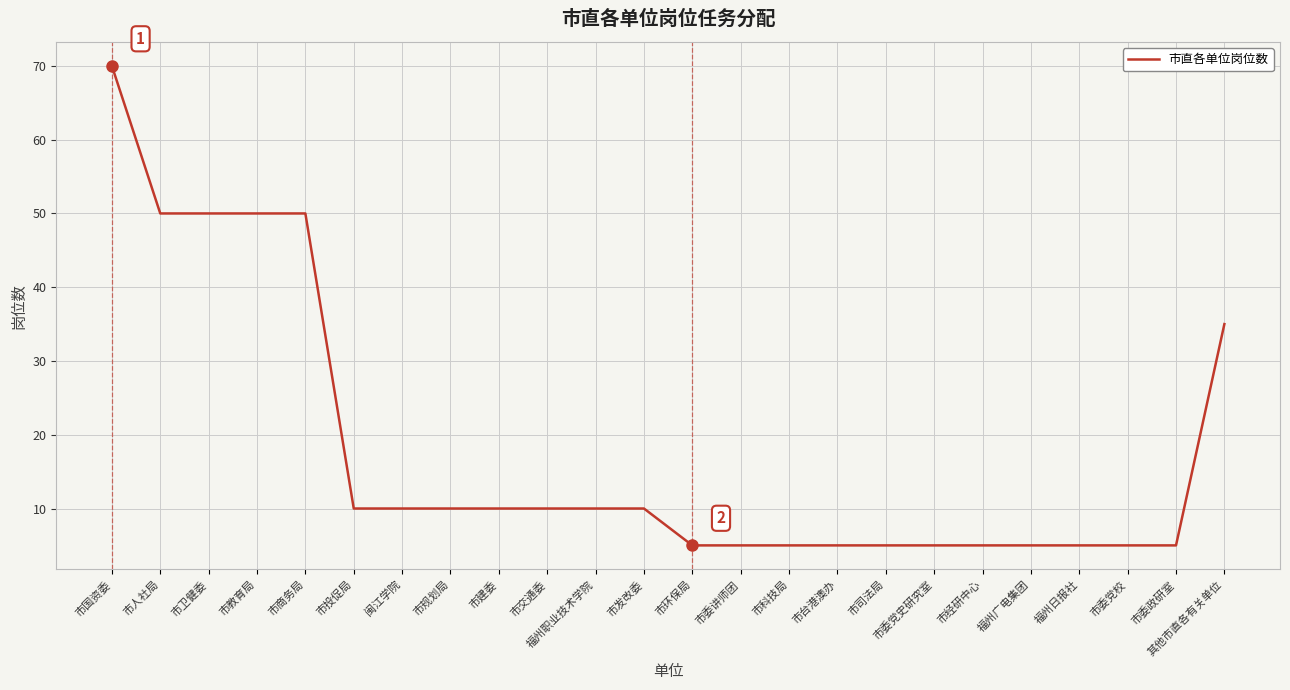

What is the maximum value shown in the chart?

70